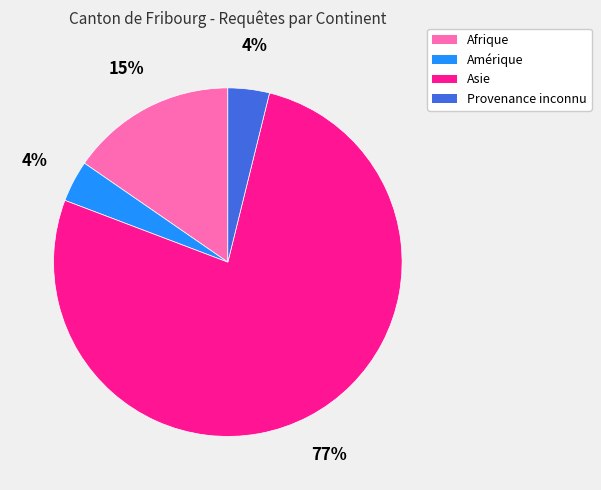

How many segments does this pie chart have?

4